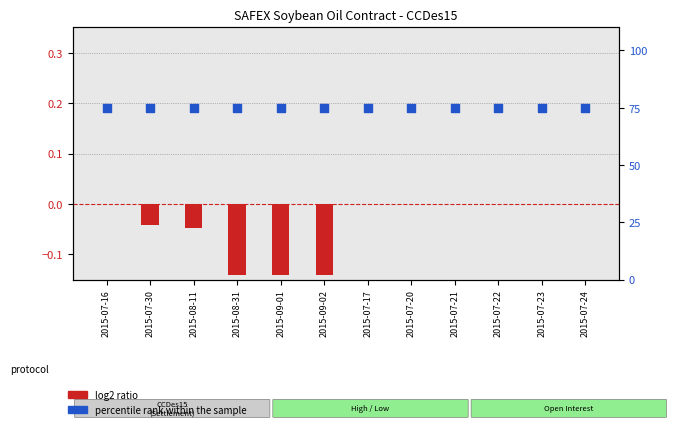

Which series has the largest total across all categories?

percentile rank within the sample